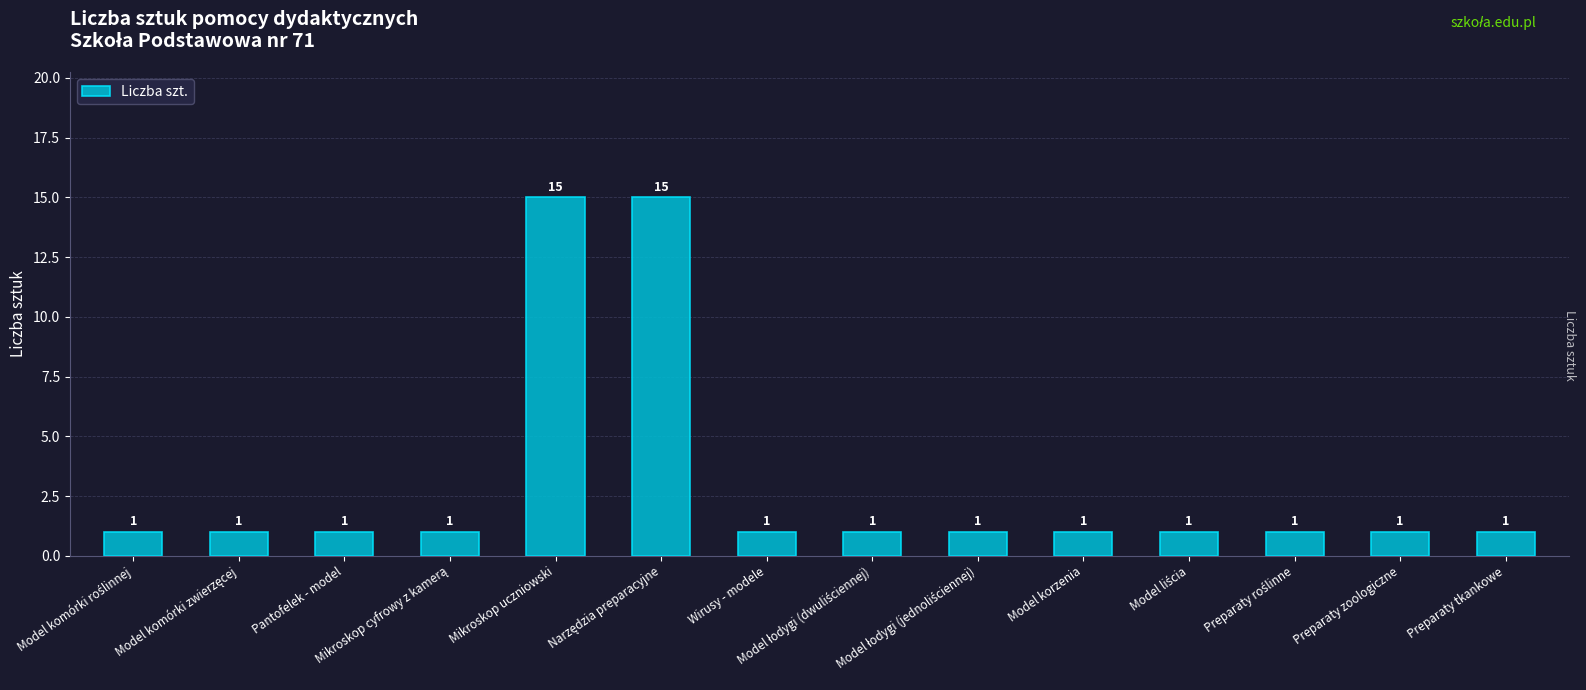

What is the difference between the second highest and minimum values?

14